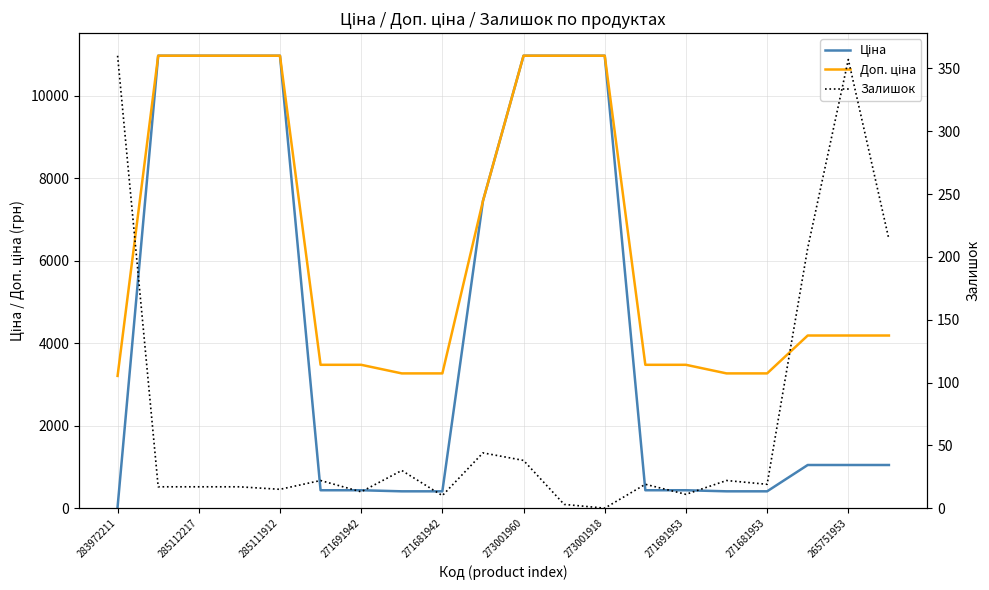

What is the average value of the Доп. ціна series?

6345.6